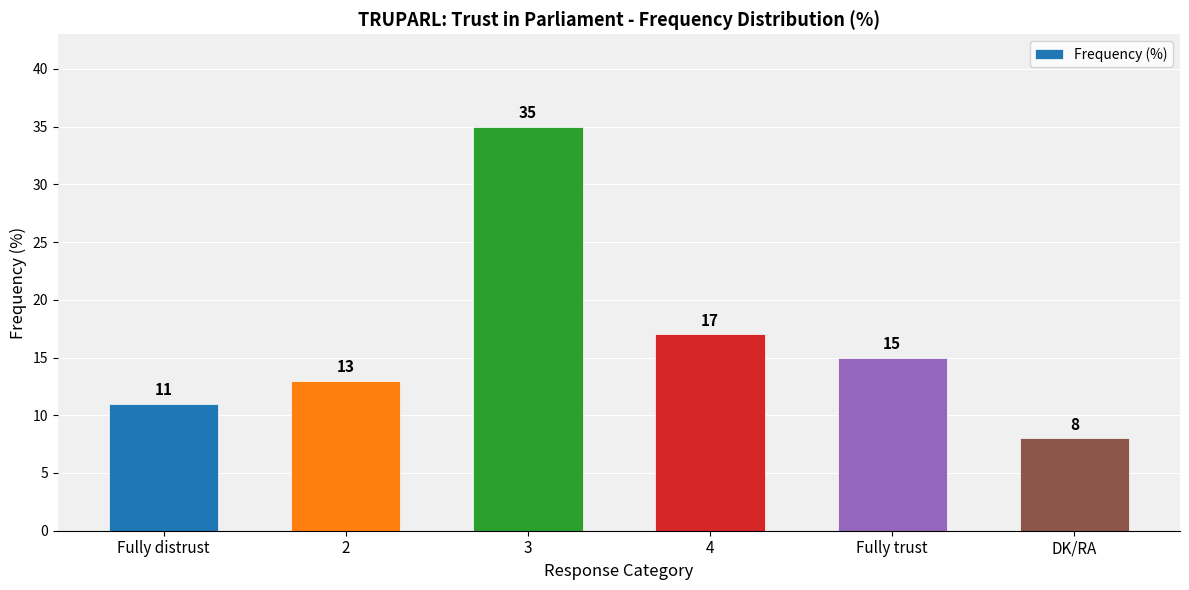

The value at Fully distrust is 11. True or false?

True